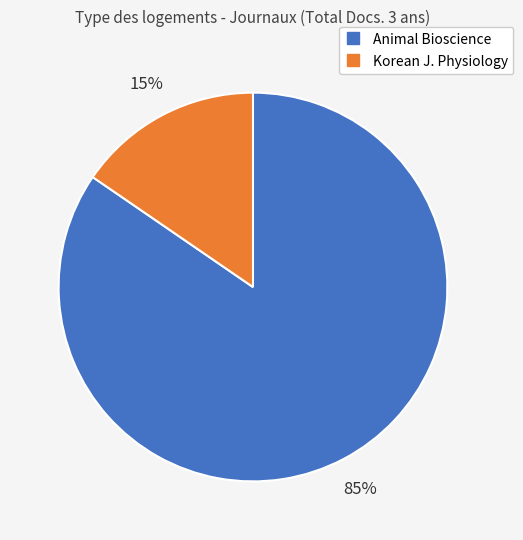

How many slices are in this pie chart?

2